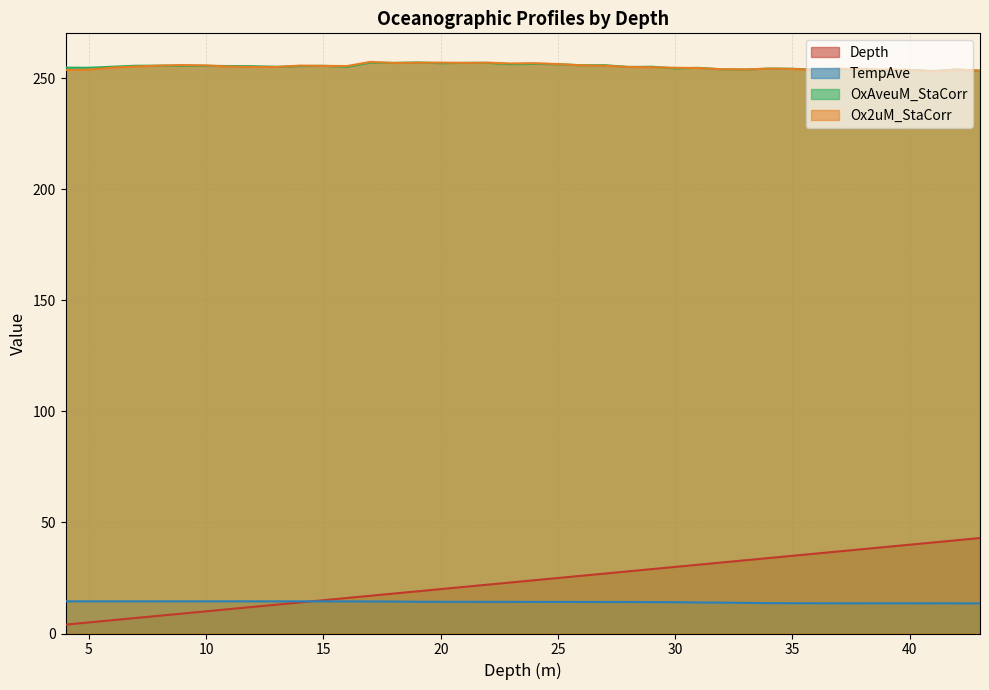

True or false: Depth and OxAveuM_StaCorr cross at least once.

False